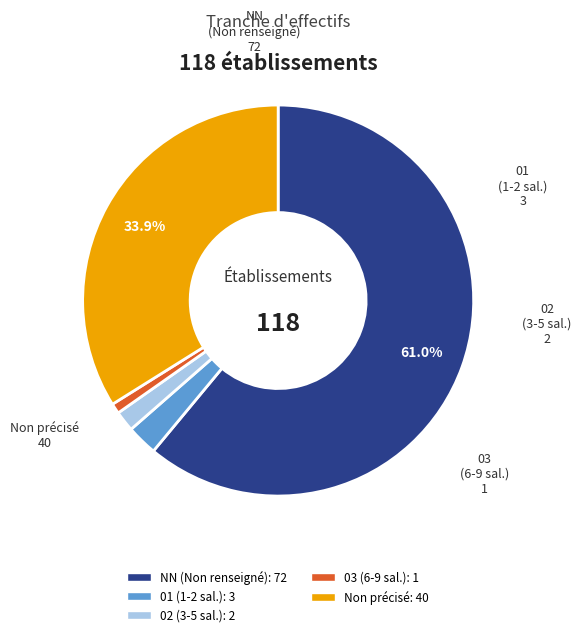

Is there any slice that represents more than half of the pie?

Yes